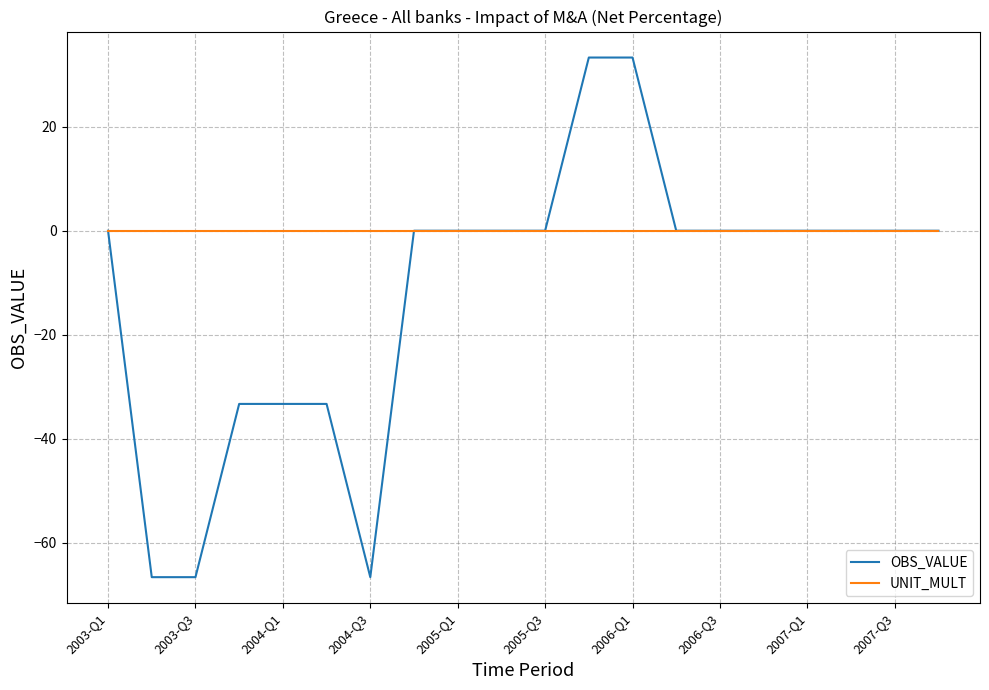

Which series has the widest spread of values?

OBS_VALUE